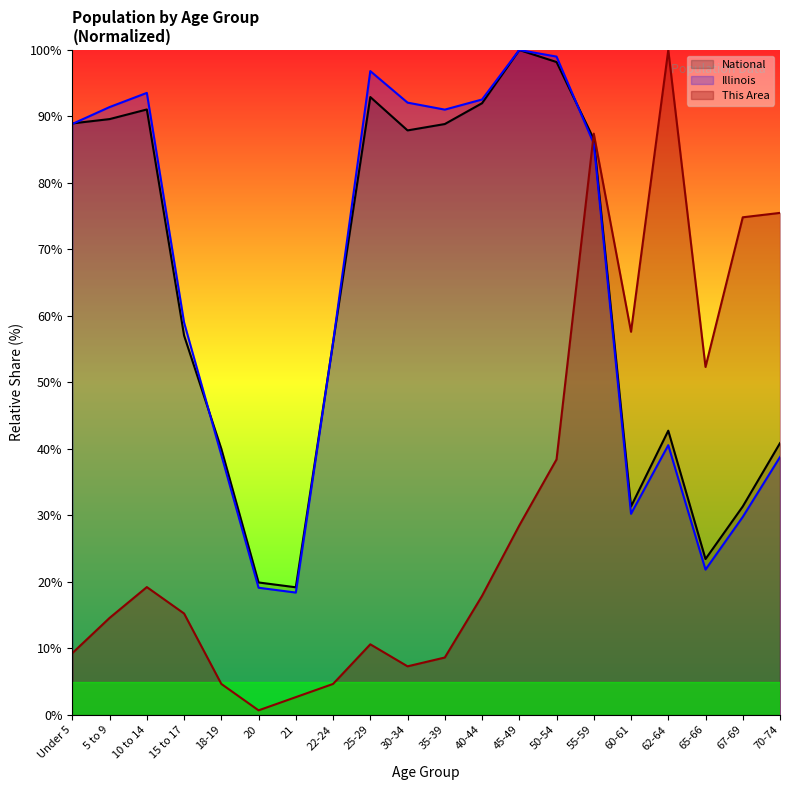

Read the Illinois value at Under 5.

88.9